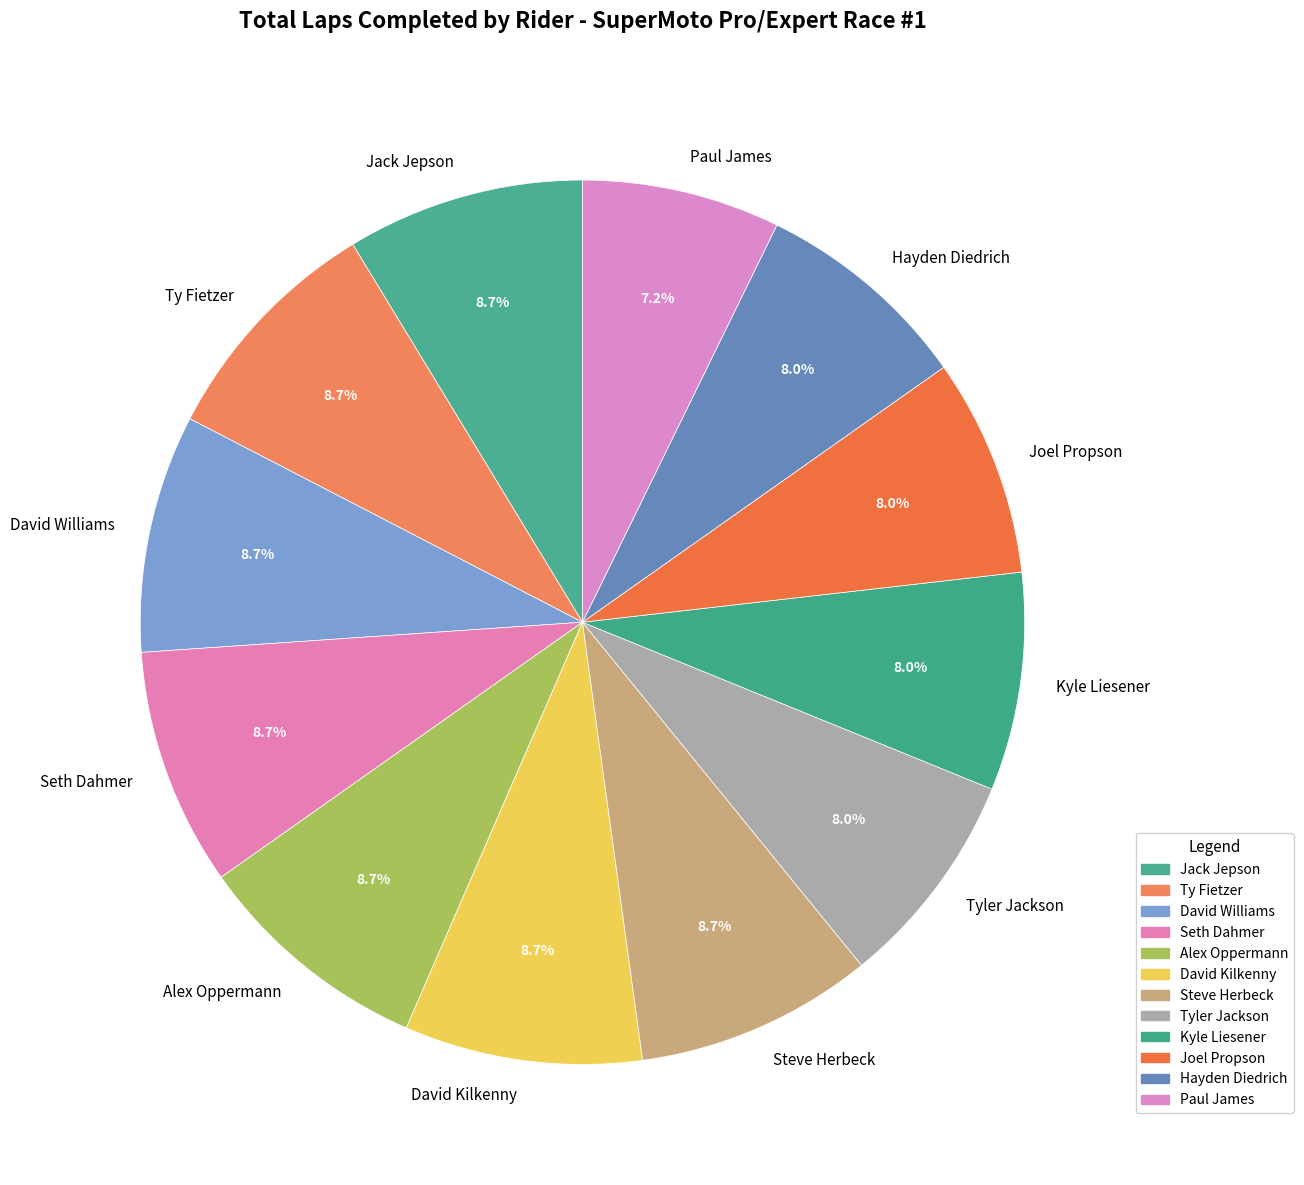

What percentage is the Hayden Diedrich slice, to the nearest percent?

8%